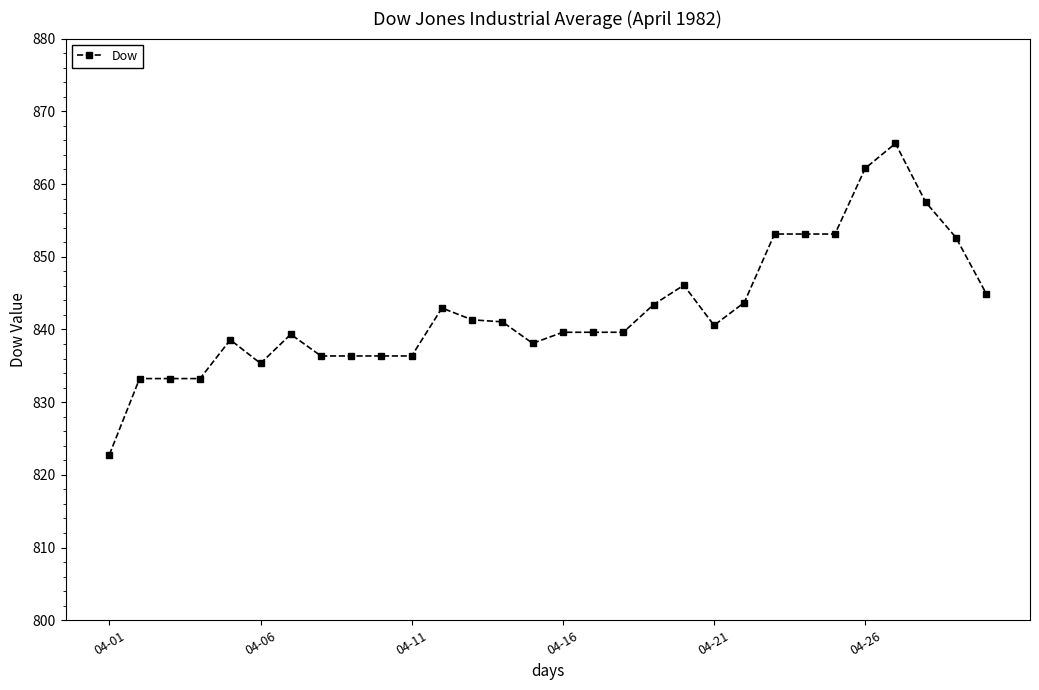

What is the sum of all values?

25279.3